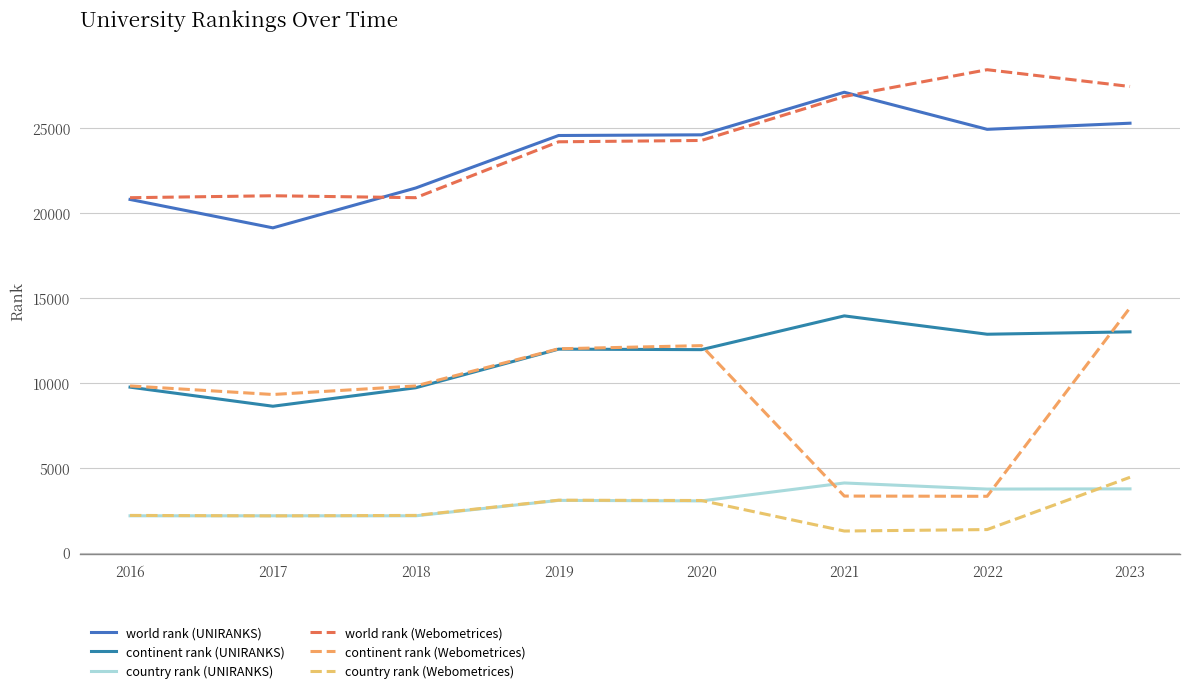

How many lines are shown in the chart?

6